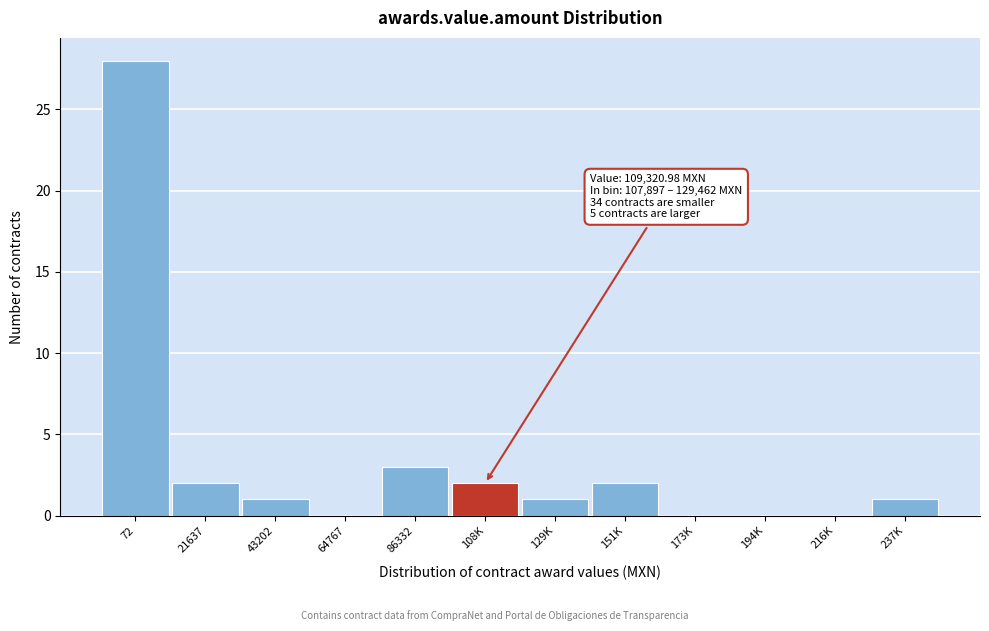

Reading left to right, what are all the values shown in this chart?

72=28	21637=2	43202=1	64767=0	86332=3	108K=2	129K=1	151K=2	173K=0	194K=0	216K=0	237K=1